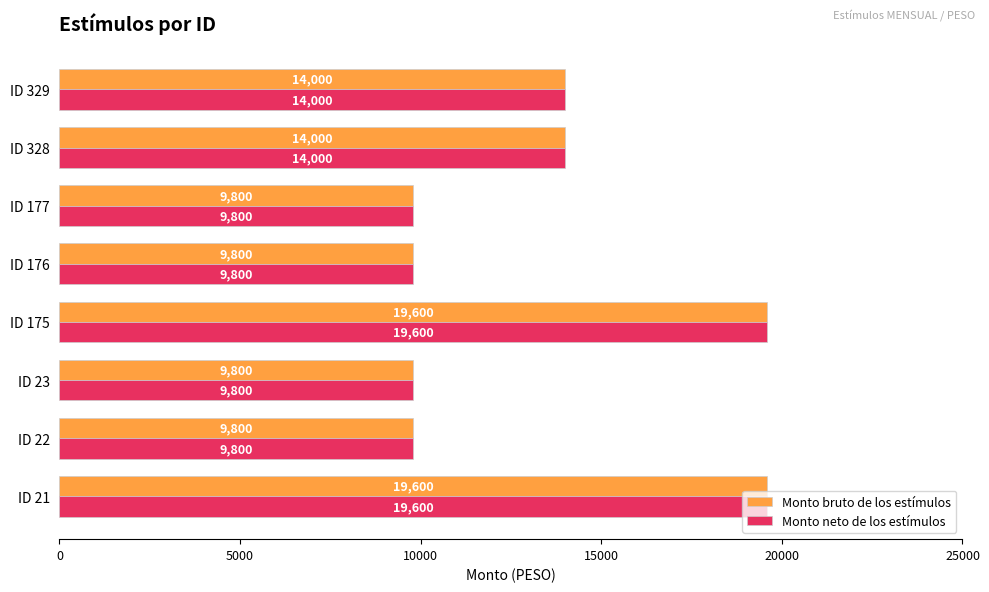

What value does the Monto neto de los estímulos series have at ID 21, to the nearest 50?

19600